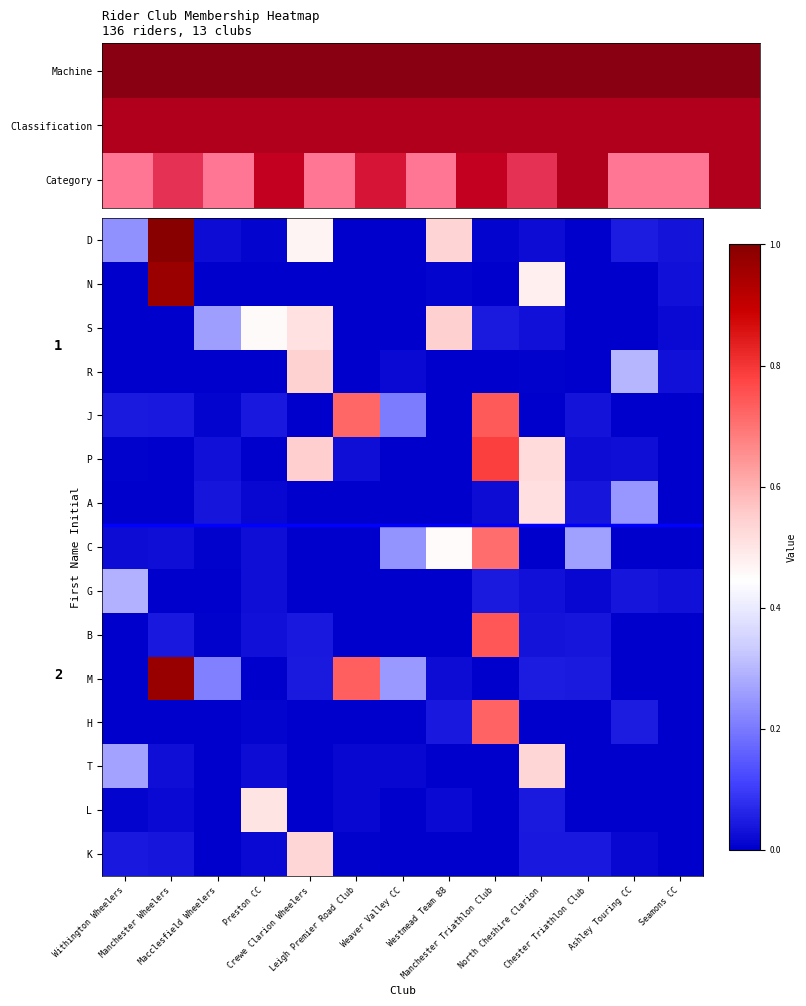

List the series in order of their peak value, lowest first.

G, L, A, K, T, R, S, C, H, J, B, P, N, M, D